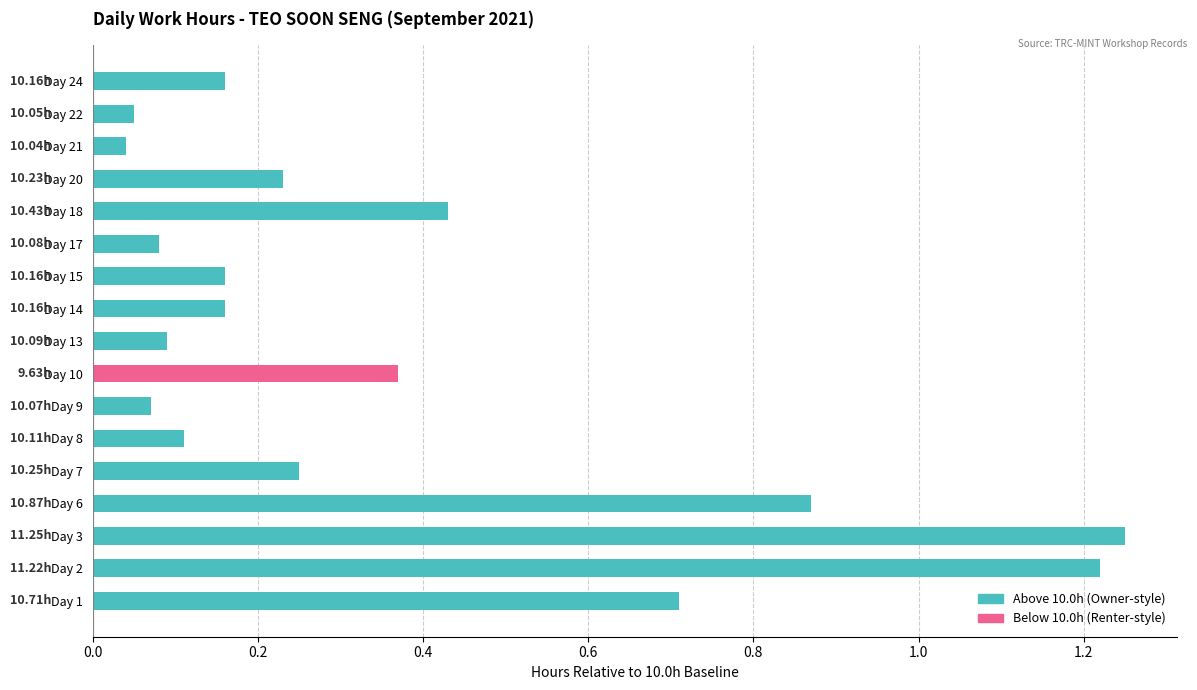

Reading left to right, extract all data points from this chart.

Above 10.0h: 0.7	1.2	1.2	0.9	0.2	0.1	0.1	0.0	0.1	0.2	0.2	0.1	0.4	0.2	0.0	0.1	0.2
Below 10.0h: 0.0	0.0	0.0	0.0	0.0	0.0	0.0	0.4	0.0	0.0	0.0	0.0	0.0	0.0	0.0	0.0	0.0